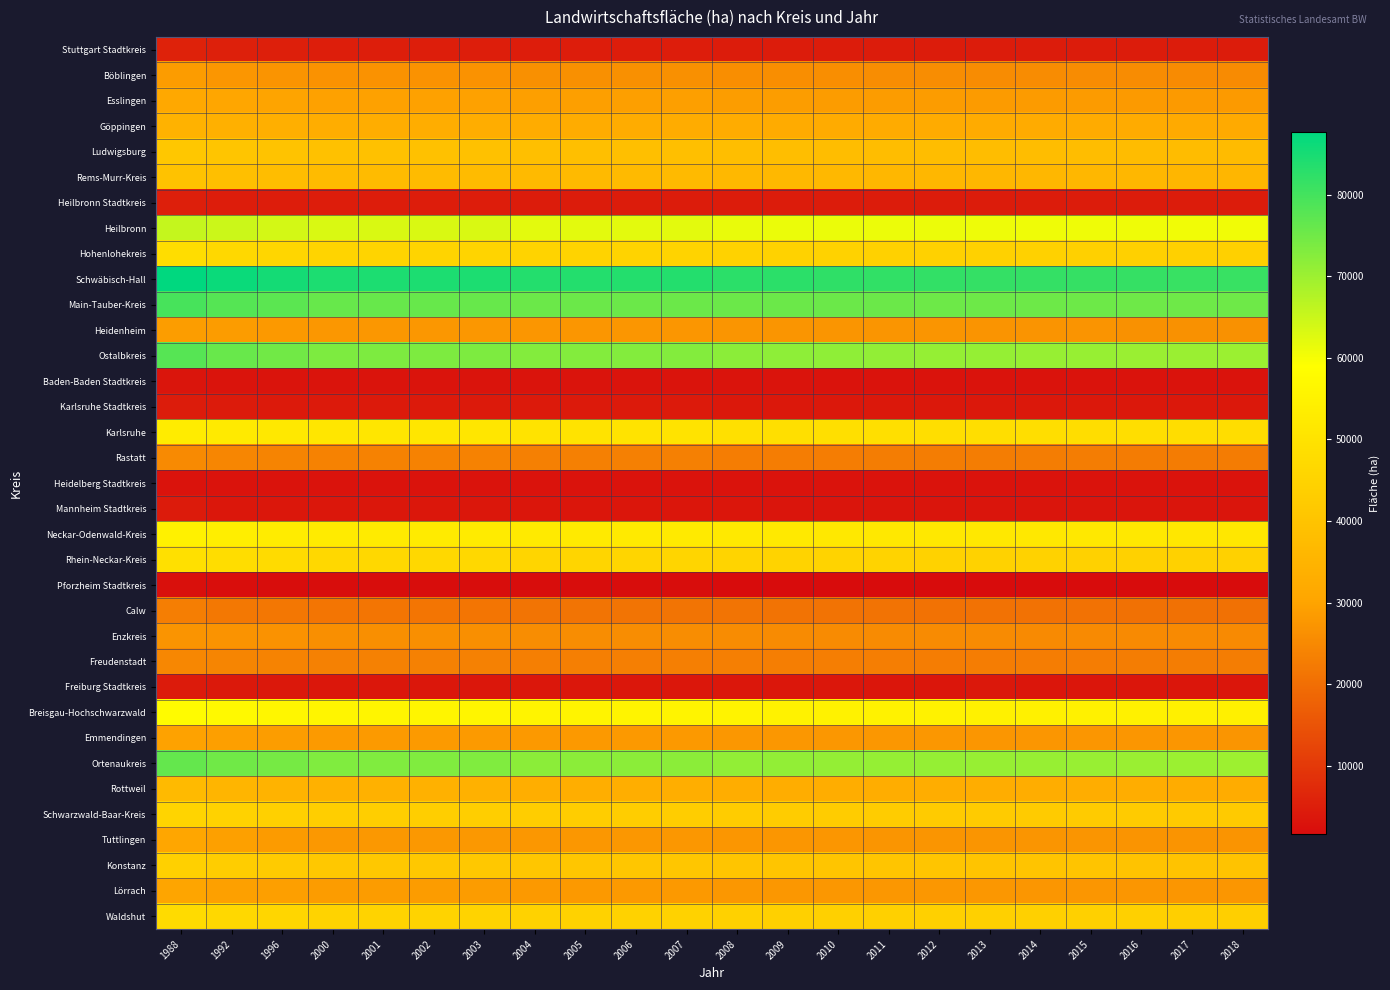

Reading right to left, list all the values displayed in this chart.

Stuttgart Stadtkreis: 2018=4713	2017=4720	2016=4735	2015=4736	2014=4742	2013=4757	2012=4757	2011=4757	2010=4782	2009=4782	2008=4791	2007=4968	2006=4968	2005=4968	2004=4968	2003=5039	2002=5039	2001=5039	2000=5039	1996=5175	1992=5493	1988=5753
Böblingen: 2018=25458	2017=25488	2016=25549	2015=25555	2014=25616	2013=25649	2012=25714	2011=25778	2010=25858	2009=25969	2008=26025	2007=26396	2006=26396	2005=26396	2004=26396	2003=26697	2002=26697	2001=26697	2000=26697	1996=27182	1992=27516	1988=28557
Esslingen: 2018=28293	2017=28306	2016=28342	2015=28420	2014=28465	2013=28485	2012=28597	2011=28619	2010=28660	2009=28709	2008=28766	2007=29110	2006=29110	2005=29110	2004=29110	2003=29641	2002=29641	2001=29641	2000=29641	1996=30136	1992=30604	1988=31137
Göppingen: 2018=31992	2017=32046	2016=32115	2015=32140	2014=32161	2013=32188	2012=32217	2011=32269	2010=32300	2009=32387	2008=32428	2007=32684	2006=32684	2005=32684	2004=32684	2003=32904	2002=32904	2001=32904	2000=32904	1996=33281	1992=33662	1988=34363
Ludwigsburg: 2018=37387	2017=37439	2016=37717	2015=37795	2014=37866	2013=37906	2012=37988	2011=38029	2010=38079	2009=38126	2008=38176	2007=38589	2006=38589	2005=38589	2004=38589	2003=39154	2002=39154	2001=39154	2000=39154	1996=39798	1992=40428	1988=41027
Rems-Murr-Kreis: 2018=35813	2017=35876	2016=35947	2015=36005	2014=36055	2013=36115	2012=36168	2011=36218	2010=36332	2009=36398	2008=36476	2007=36950	2006=36950	2005=36950	2004=36950	2003=37405	2002=37405	2001=37405	2000=37405	1996=37932	1992=38673	1988=39718
Heilbronn Stadtkreis: 2018=4676	2017=4690	2016=4705	2015=4718	2014=4732	2013=4731	2012=4737	2011=4746	2010=4752	2009=4757	2008=4758	2007=4782	2006=4782	2005=4782	2004=4782	2003=4887	2002=4887	2001=4887	2000=4887	1996=4929	1992=4938	1988=5230
Heilbronn: 2018=60485	2017=60541	2016=60650	2015=60692	2014=60791	2013=60852	2012=60998	2011=61103	2010=61168	2009=61225	2008=61388	2007=62093	2006=62093	2005=62093	2004=62093	2003=63167	2002=63167	2001=63167	2000=63167	1996=63829	1992=64750	1988=65562
Hohenlohekreis: 2018=43924	2017=43990	2016=44108	2015=44143	2014=44192	2013=44217	2012=44284	2011=44426	2010=44522	2009=44567	2008=44596	2007=44856	2006=44856	2005=44856	2004=44856	2003=45263	2002=45263	2001=45263	2000=45263	1996=45904	1992=46585	1988=48211
Schwäbisch-Hall: 2018=81230	2017=81287	2016=81477	2015=81574	2014=81645	2013=81702	2012=81842	2011=82108	2010=82270	2009=82667	2008=82764	2007=83529	2006=83529	2005=83529	2004=83529	2003=84402	2002=84402	2001=84402	2000=84402	1996=85301	1992=86414	1988=87685
Main-Tauber-Kreis: 2018=75159	2017=75182	2016=75228	2015=75280	2014=75329	2013=75336	2012=75357	2011=75431	2010=75457	2009=75473	2008=75495	2007=75418	2006=75418	2005=75418	2004=75418	2003=75960	2002=75960	2001=75960	2000=75960	1996=77316	1992=78040	1988=79456
Heidenheim: 2018=26521	2017=26554	2016=26626	2015=27101	2014=27137	2013=27163	2012=27198	2011=27214	2010=27228	2009=27253	2008=27275	2007=27493	2006=27493	2005=27493	2004=27493	2003=27807	2002=27807	2001=27807	2000=27807	1996=28143	1992=28566	1988=28859
Ostalbkreis: 2018=70135	2017=70258	2016=70367	2015=70561	2014=70685	2013=70745	2012=70873	2011=71109	2010=71430	2009=71691	2008=72037	2007=72750	2006=72750	2005=72750	2004=72750	2003=73456	2002=73456	2001=73456	2000=73456	1996=74808	1992=75820	1988=77824
Baden-Baden Stadtkreis: 2018=3102	2017=3106	2016=3108	2015=3108	2014=3118	2013=3119	2012=3122	2011=3139	2010=3142	2009=3156	2008=3156	2007=3154	2006=3154	2005=3154	2004=3154	2003=3182	2002=3182	2001=3182	2000=3182	1996=3234	1992=3287	1988=3340
Karlsruhe Stadtkreis: 2018=3918	2017=3919	2016=3922	2015=3933	2014=3936	2013=3939	2012=3940	2011=3935	2010=3966	2009=3983	2008=3989	2007=4237	2006=4237	2005=4237	2004=4237	2003=4288	2002=4288	2001=4288	2000=4288	1996=4218	1992=4364	1988=4681
Karlsruhe: 2018=48236	2017=48308	2016=48393	2015=48292	2014=48428	2013=48407	2012=48542	2011=48705	2010=48786	2009=48911	2008=49091	2007=50121	2006=50121	2005=50121	2004=50121	2003=51152	2002=51152	2001=51152	2000=51152	1996=51583	1992=52425	1988=53192
Rastatt: 2018=22515	2017=22528	2016=22629	2015=22681	2014=22727	2013=22755	2012=22776	2011=22804	2010=22834	2009=22860	2008=22930	2007=23467	2006=23467	2005=23467	2004=23467	2003=23672	2002=23672	2001=23672	2000=23672	1996=24067	1992=24355	1988=25221
Heidelberg Stadtkreis: 2018=2854	2017=2856	2016=2860	2015=2860	2014=2864	2013=2868	2012=2870	2011=2875	2010=2875	2009=2890	2008=2915	2007=2977	2006=2977	2005=2977	2004=2977	2003=3002	2002=3002	2001=3002	2000=3002	1996=3046	1992=3094	1988=3149
Mannheim Stadtkreis: 2018=3451	2017=3452	2016=3452	2015=3454	2014=3453	2013=3454	2012=3469	2011=3464	2010=3466	2009=3475	2008=3486	2007=3570	2006=3570	2005=3570	2004=3570	2003=3676	2002=3676	2001=3676	2000=3676	1996=3749	1992=3779	1988=4378
Neckar-Odenwald-Kreis: 2018=51400	2017=51438	2016=51630	2015=51669	2014=51698	2013=51711	2012=51750	2011=51794	2010=51845	2009=51920	2008=51953	2007=52341	2006=52341	2005=52341	2004=52341	2003=52584	2002=52584	2001=52584	2000=52584	1996=53084	1992=53700	1988=54670
Rhein-Neckar-Kreis: 2018=44217	2017=44321	2016=44407	2015=44491	2014=44562	2013=44622	2012=44706	2011=44845	2010=44973	2009=45124	2008=45285	2007=45777	2006=45777	2005=45777	2004=45777	2003=46541	2002=46541	2001=46541	2000=46541	1996=47506	1992=48101	1988=49357
Pforzheim Stadtkreis: 2018=1639	2017=1639	2016=1637	2015=1640	2014=1642	2013=1647	2012=1662	2011=1662	2010=1672	2009=1741	2008=1749	2007=1817	2006=1817	2005=1817	2004=1817	2003=1824	2002=1824	2001=1824	2000=1824	1996=1951	1992=2034	1988=2386
Calw: 2018=20485	2017=20523	2016=20561	2015=20656	2014=20684	2013=20707	2012=20787	2011=20814	2010=20859	2009=20910	2008=20981	2007=21043	2006=21043	2005=21043	2004=21043	2003=21338	2002=21338	2001=21338	2000=21338	1996=21645	1992=21925	1988=23070
Enzkreis: 2018=25196	2017=25231	2016=25284	2015=25312	2014=25333	2013=25360	2012=25410	2011=25437	2010=25470	2009=25496	2008=25554	2007=25816	2006=25816	2005=25816	2004=25816	2003=26285	2002=26285	2001=26285	2000=26285	1996=26704	1992=26968	1988=27153
Freudenstadt: 2018=22687	2017=22721	2016=22752	2015=22874	2014=22891	2013=22924	2012=22965	2011=22985	2010=23114	2009=23139	2008=23185	2007=23281	2006=23281	2005=23281	2004=23281	2003=23509	2002=23509	2001=23509	2000=23509	1996=23873	1992=24190	1988=24780
Freiburg Stadtkreis: 2018=3510	2017=3536	2016=3578	2015=3582	2014=3588	2013=3905	2012=3614	2011=3641	2010=3671	2009=3663	2008=3673	2007=3756	2006=3756	2005=3756	2004=3756	2003=3795	2002=3795	2001=3795	2000=3795	1996=3914	1992=4066	1988=4366
Breisgau-Hochschwarzwald: 2018=54291	2017=54344	2016=54491	2015=54589	2014=54675	2013=54718	2012=54814	2011=54911	2010=54976	2009=55056	2008=55165	2007=55512	2006=55512	2005=55512	2004=55512	2003=55923	2002=55923	2001=55923	2000=55923	1996=56385	1992=57129	1988=57785
Emmendingen: 2018=27315	2017=27361	2016=27398	2015=27433	2014=27493	2013=27511	2012=27579	2011=27611	2010=27627	2009=27700	2008=27742	2007=28060	2006=28060	2005=28060	2004=28060	2003=28295	2002=28295	2001=28295	2000=28295	1996=28711	1992=29056	1988=29751
Ortenaukreis: 2018=70038	2017=70149	2016=70347	2015=70459	2014=70549	2013=70617	2012=70774	2011=70855	2010=70974	2009=71080	2008=71174	2007=71957	2006=71957	2005=71957	2004=71957	2003=73177	2002=73177	2001=73177	2000=73177	1996=74312	1992=75017	1988=76309
Rottweil: 2018=32592	2017=32701	2016=32759	2015=32807	2014=32836	2013=32848	2012=32828	2011=32852	2010=32882	2009=32926	2008=32985	2007=33219	2006=33219	2005=33219	2004=33219	2003=34049	2002=34049	2001=34049	2000=34049	1996=34900	1992=35552	1988=36766
Schwarzwald-Baar-Kreis: 2018=42230	2017=42279	2016=42310	2015=42496	2014=42554	2013=42583	2012=42624	2011=42671	2010=42763	2009=42832	2008=42873	2007=43126	2006=43126	2005=43126	2004=43126	2003=43556	2002=43556	2001=43556	2000=43556	1996=44112	1992=44588	1988=45223
Tuttlingen: 2018=27042	2017=27105	2016=27144	2015=27185	2014=27230	2013=27265	2012=27299	2011=27324	2010=27386	2009=27412	2008=27452	2007=27594	2006=27594	2005=27594	2004=27594	2003=27886	2002=27886	2001=27886	2000=27886	1996=28495	1992=29312	1988=30570
Konstanz: 2018=39972	2017=40008	2016=40120	2015=40177	2014=40265	2013=40225	2012=40300	2011=40361	2010=40439	2009=40549	2008=40600	2007=40939	2006=40939	2005=40939	2004=40939	2003=41374	2002=41374	2001=41374	2000=41374	1996=42342	1992=43165	1988=43936
Lörrach: 2018=27375	2017=27397	2016=27445	2015=27484	2014=27513	2013=27574	2012=27608	2011=27643	2010=27716	2009=27808	2008=27836	2007=28084	2006=28084	2005=28084	2004=28084	2003=28633	2002=28633	2001=28633	2000=28633	1996=29069	1992=29515	1988=30244
Waldshut: 2018=43774	2017=43819	2016=43861	2015=43891	2014=43941	2013=43955	2012=44006	2011=44056	2010=44097	2009=44134	2008=44167	2007=44568	2006=44568	2005=44568	2004=44568	2003=45055	2002=45055	2001=45055	2000=45055	1996=45916	1992=46537	1988=47484